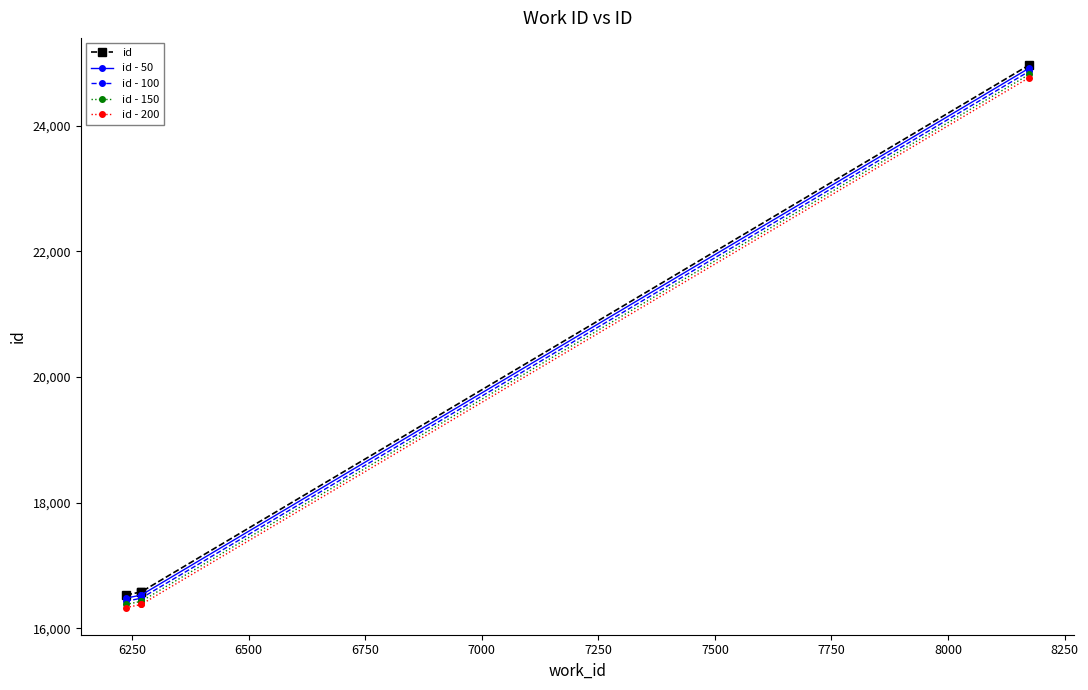

True or false: id and id - 150 cross at least once.

False